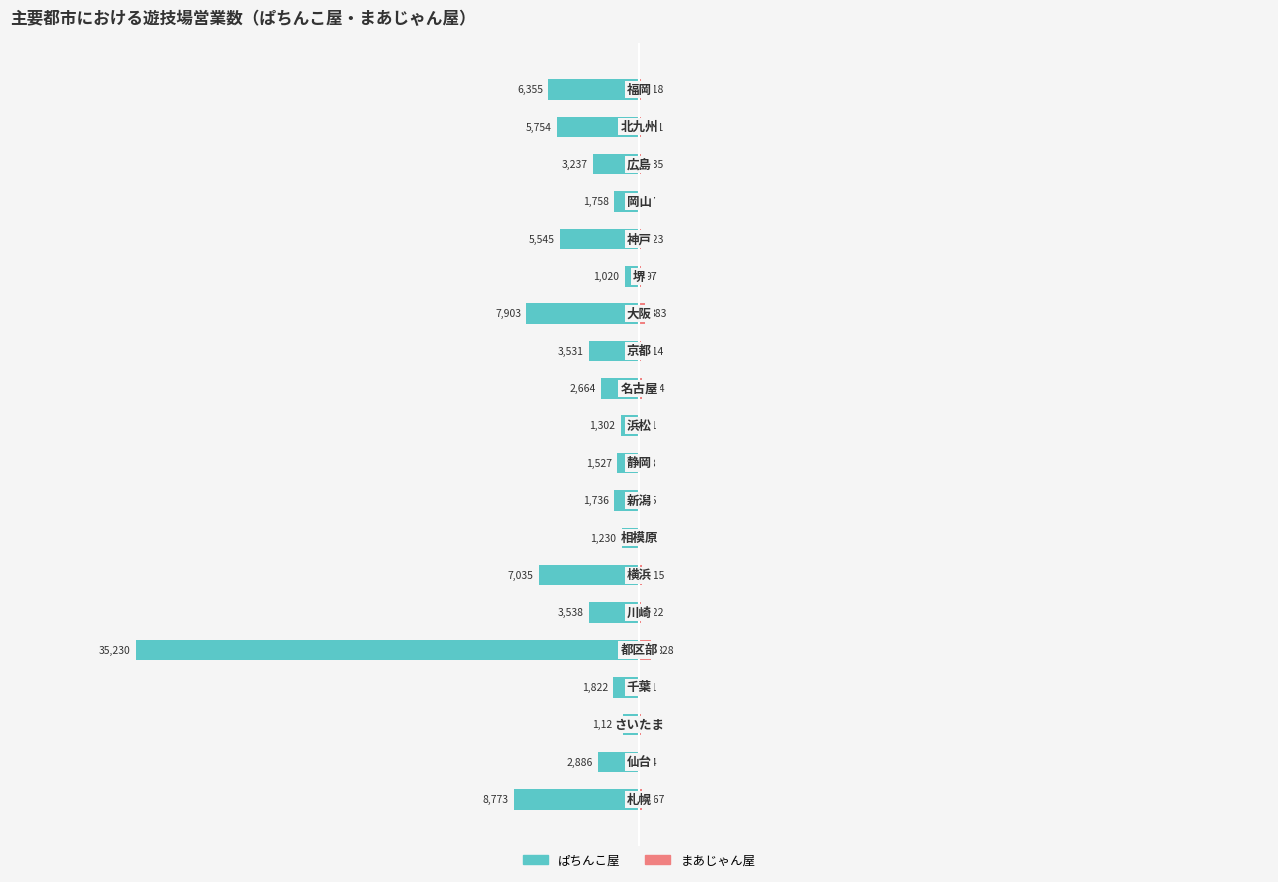

What is the difference between the まあじゃん屋 values at 6 and 3?

144